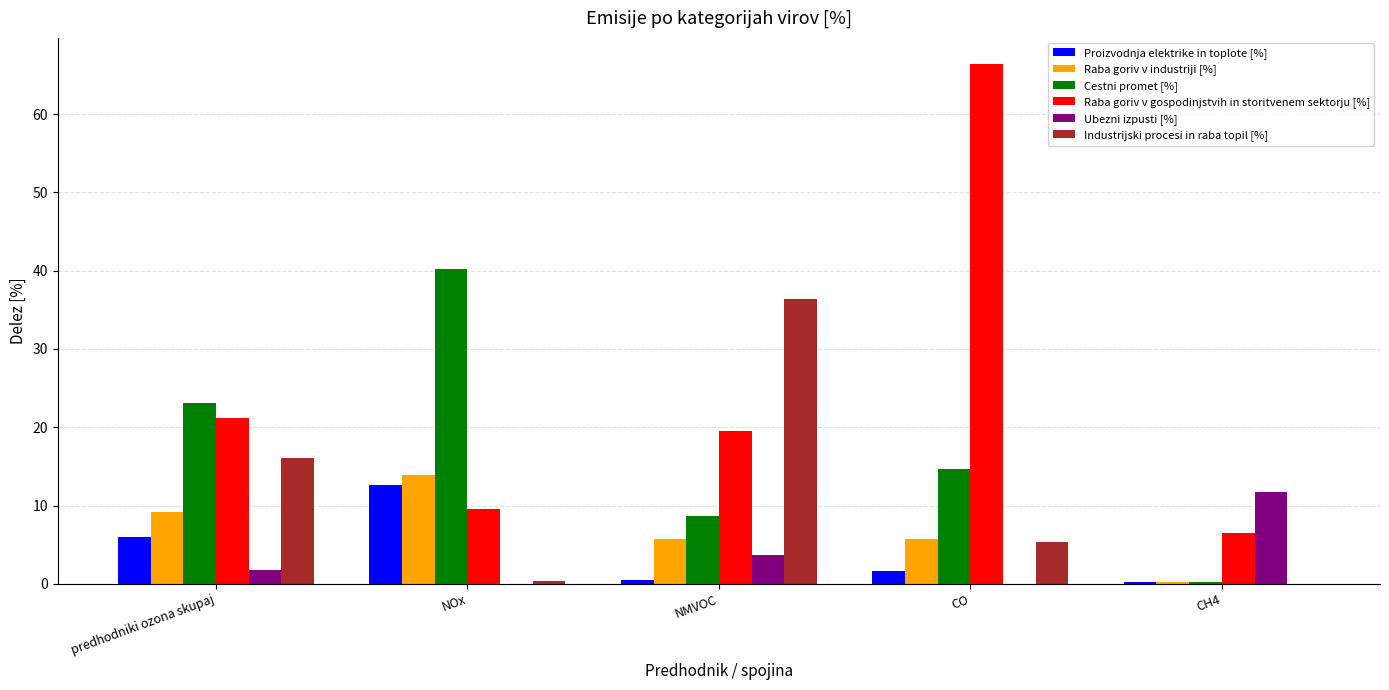

Is the value of Raba goriv v industriji [%] at predhodniki ozona skupaj greater than the value of Industrijski procesi in raba topil [%] at CO?

Yes